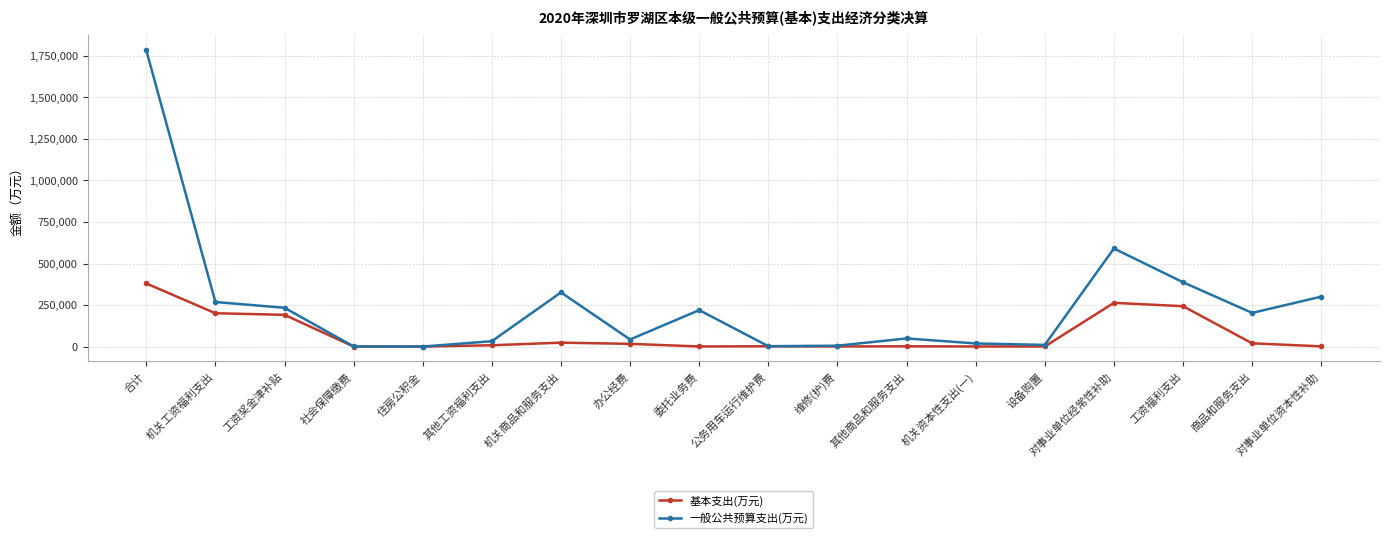

The value of 一般公共预算支出(万元) at 公务用车运行维护费 is 2776. True or false?

True